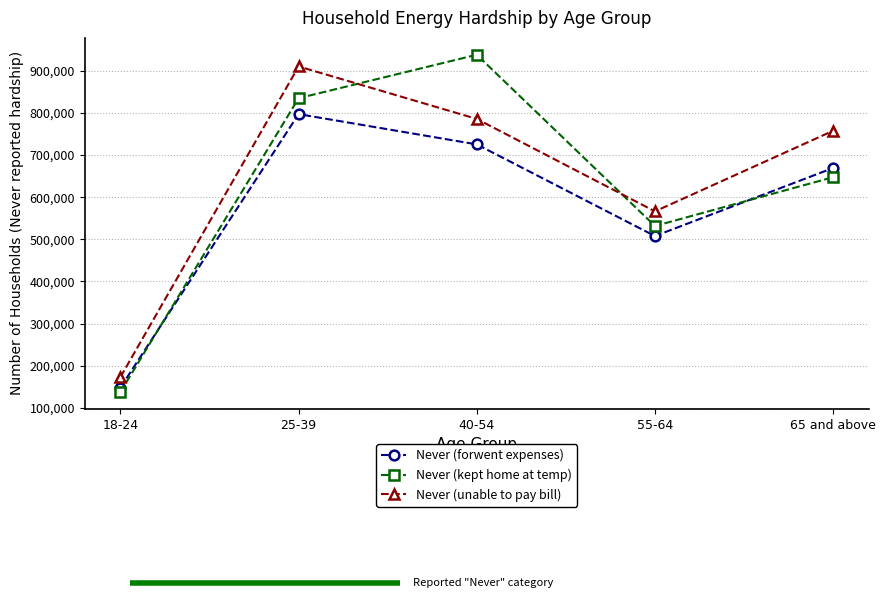

At which category does Never (unable to pay bill) reach its first local peak?

25-39